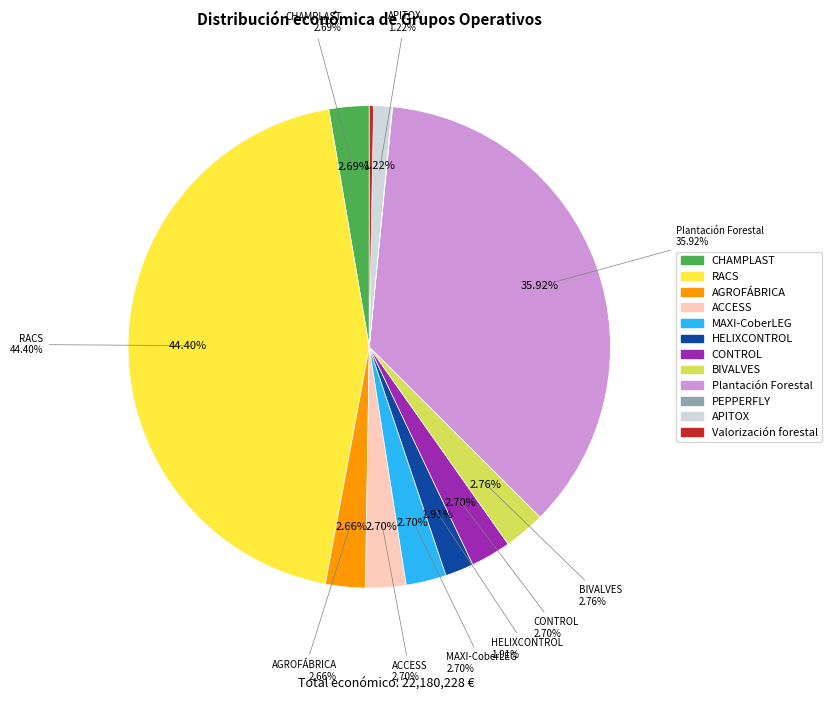

To the nearest percent, what is the difference between the Plantación Forestal and PEPPERFLY slice percentages?

36%